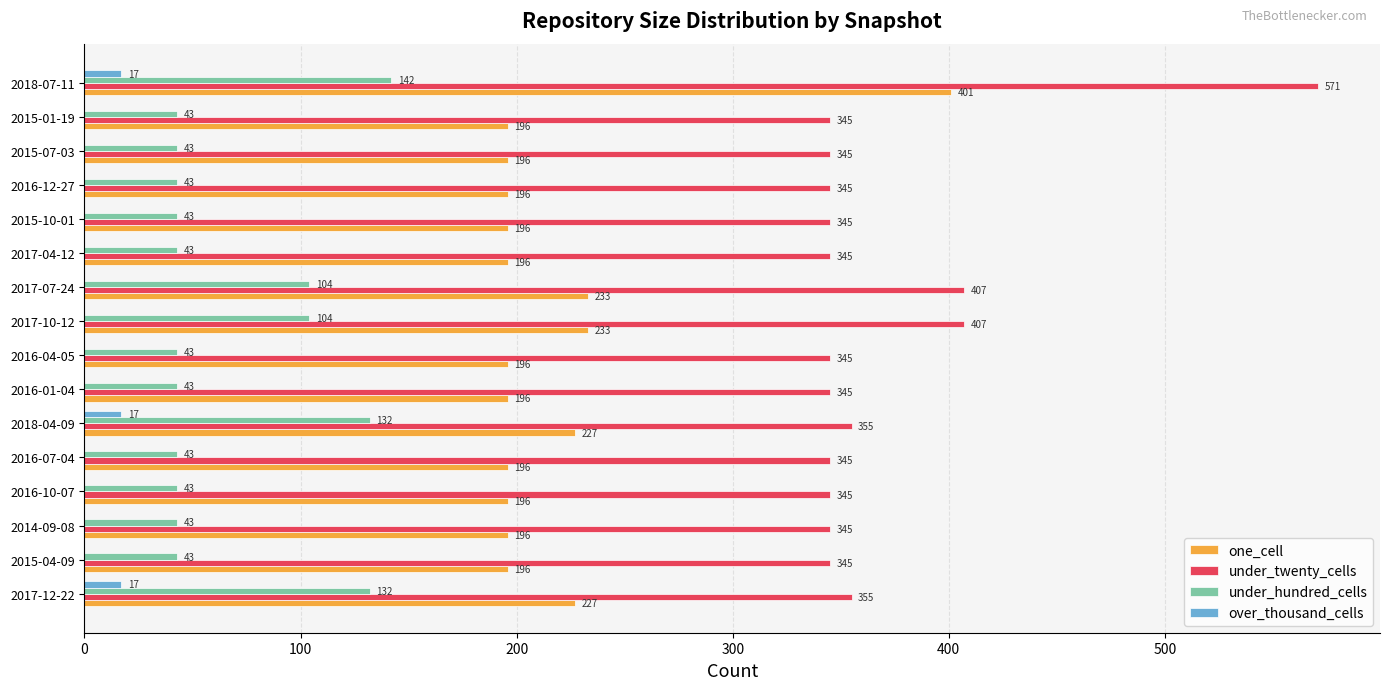

Which series has the widest spread of values?

under_twenty_cells